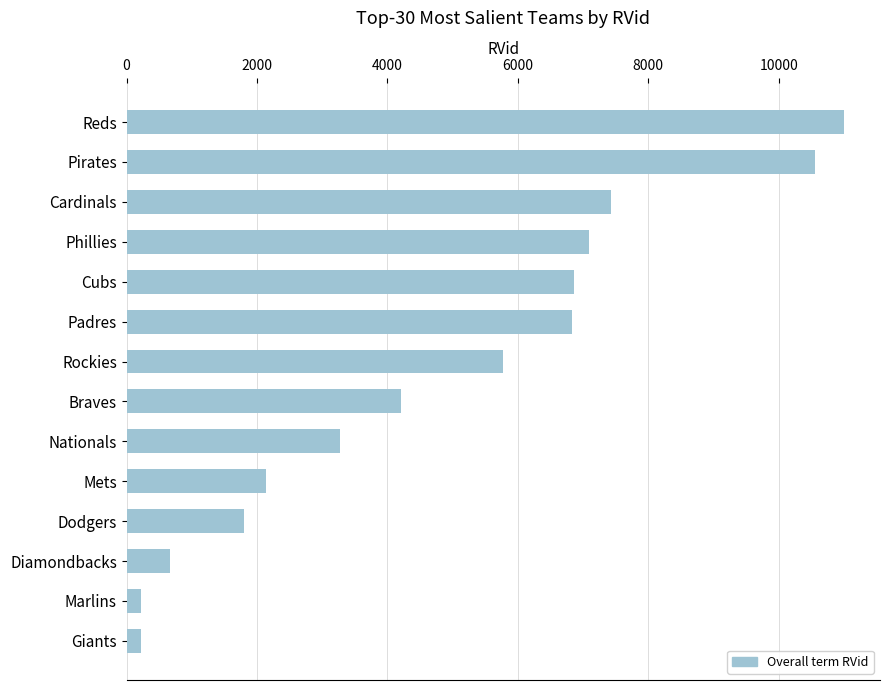

Where is the data nearest to the value 5612?

Rockies